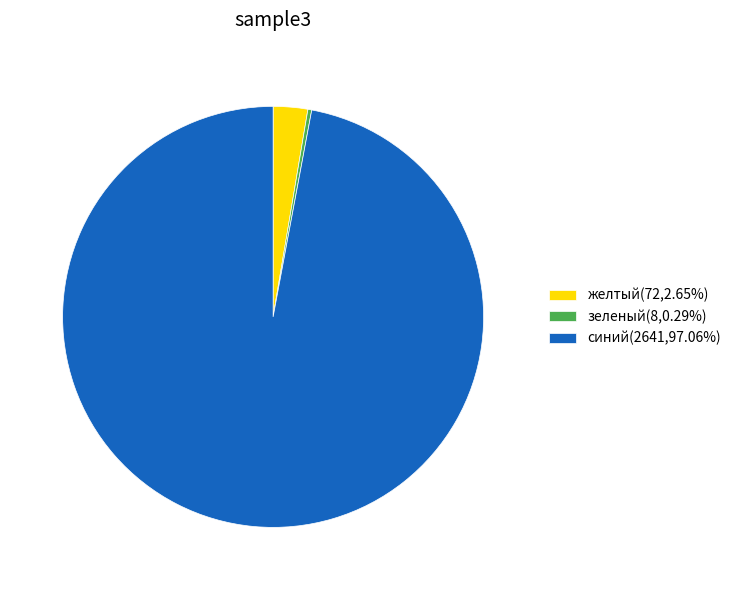

True or false: синий accounts for 87% of the total.

False